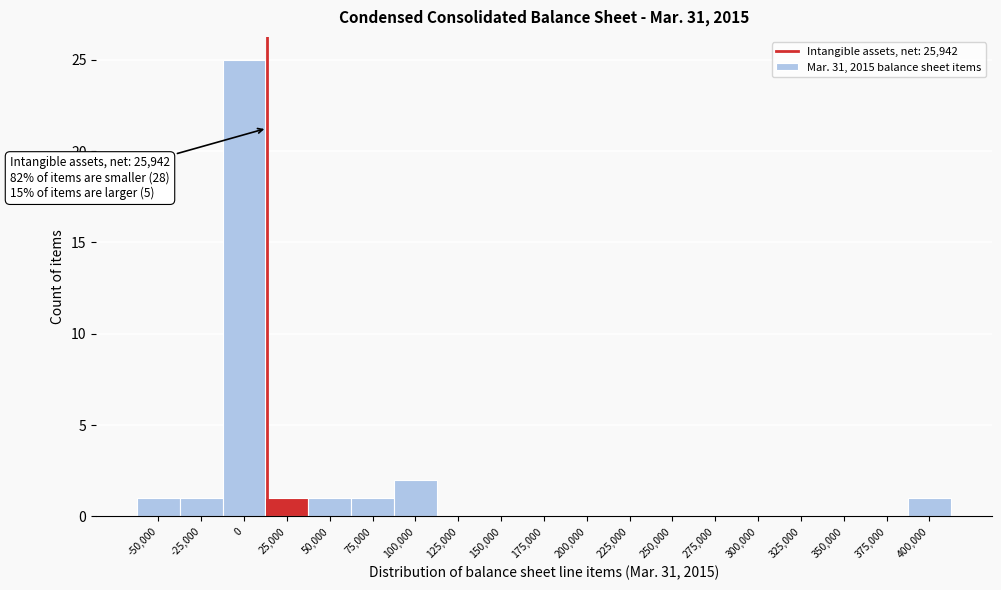

Reading right to left, transcribe all the data shown in this chart.

400,000=1	375,000=0	350,000=0	325,000=0	300,000=0	275,000=0	250,000=0	225,000=0	200,000=0	175,000=0	150,000=0	125,000=0	100,000=2	75,000=1	50,000=1	25,000=1	0=25	-25,000=1	-50,000=1